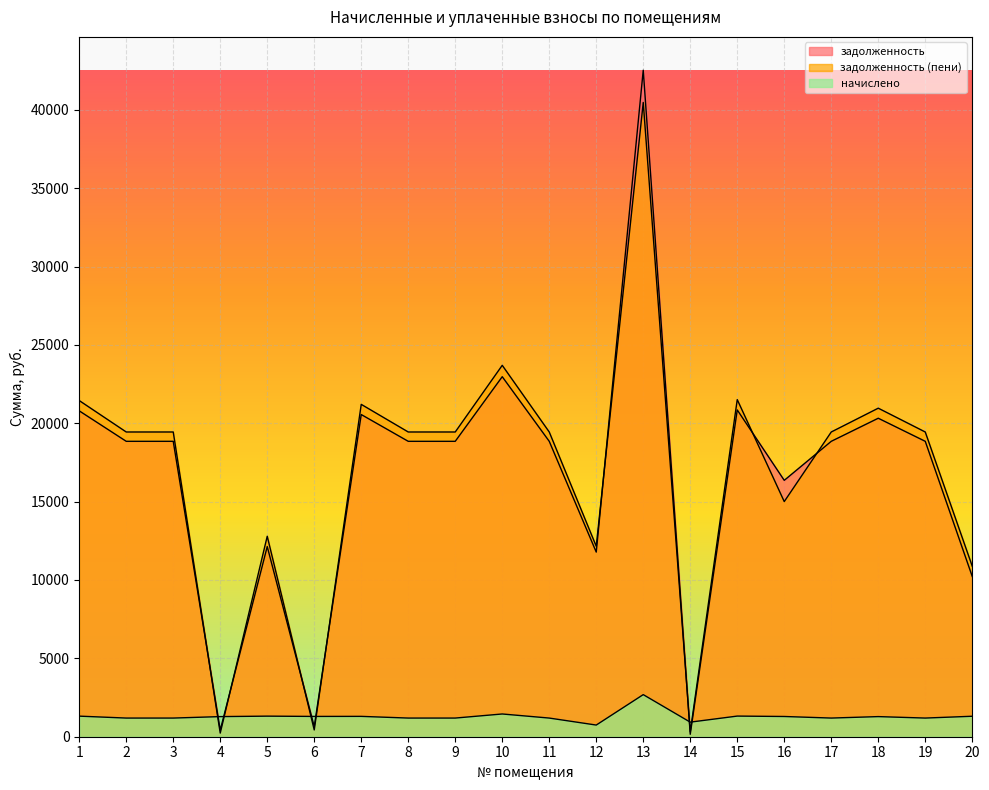

What is the value of the задолженность (пени) point at the 1st from the left?

21446.9